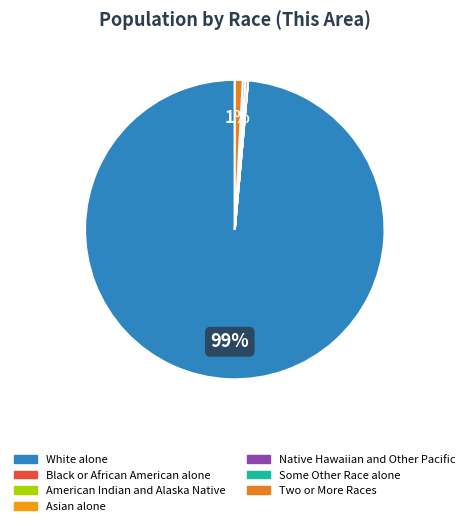

What portion of the pie excludes Native Hawaiian and Other Pacific?

99.7%